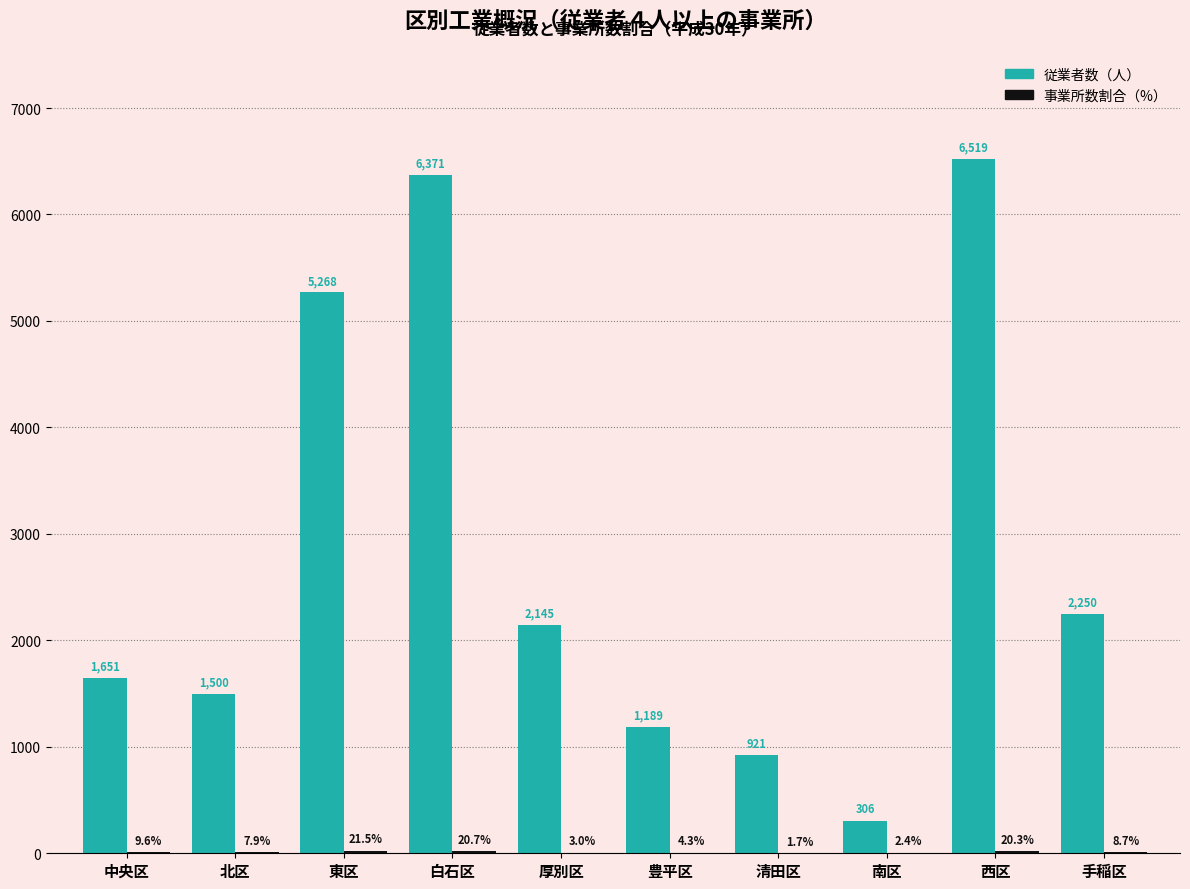

How many distinct data groups are displayed?

2